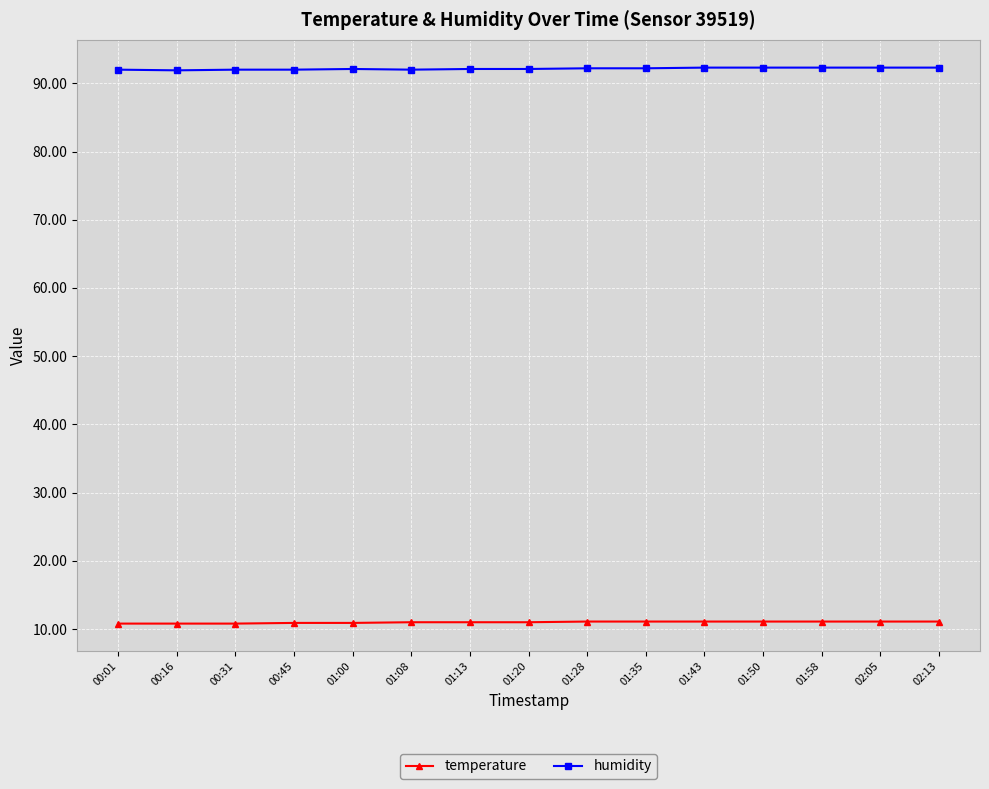

What is the approximate value of humidity at 01:08?

92.0